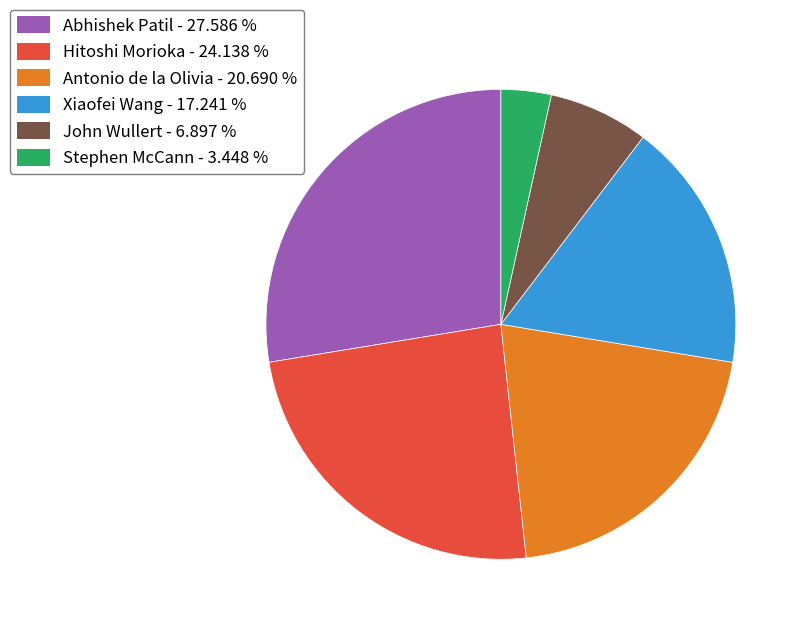

Which has a higher value, Abhishek Patil - 27.586 % or Stephen McCann - 3.448 %?

Abhishek Patil - 27.586 %